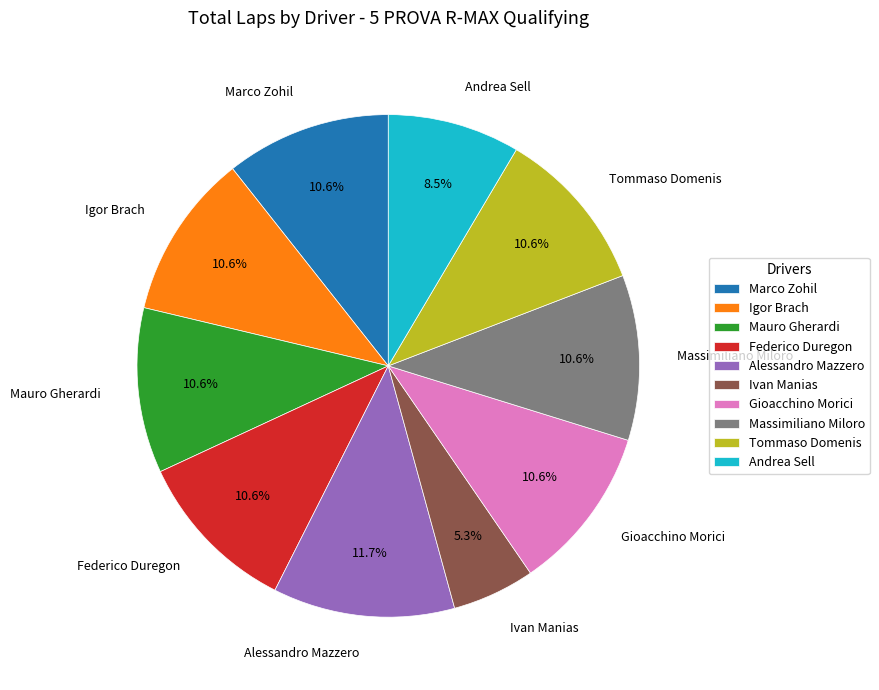

Count the number of slices in the pie.

10